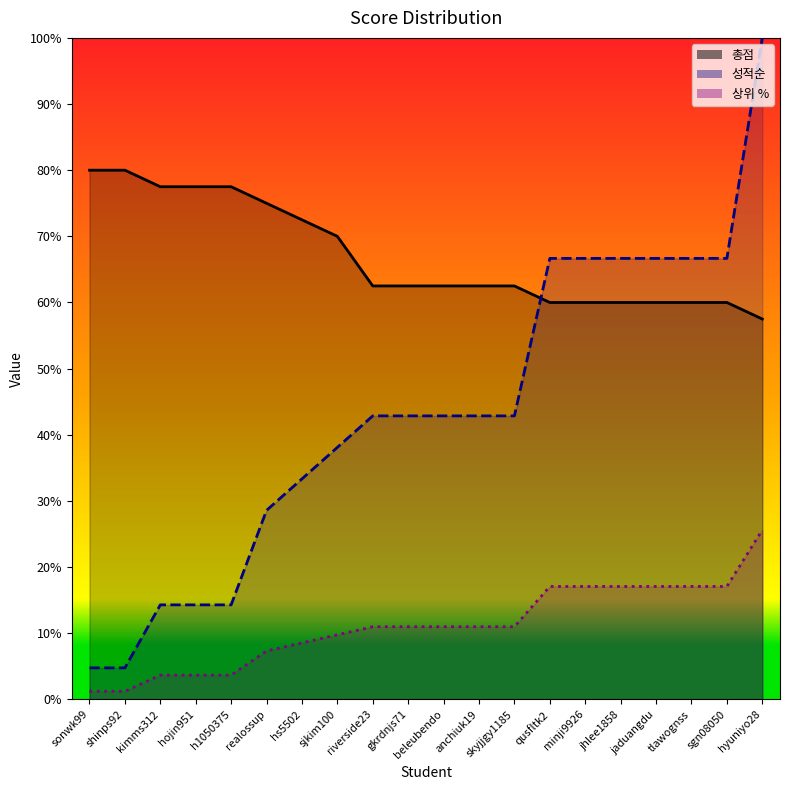

What is the sum of all 성적순_line values?

866.7